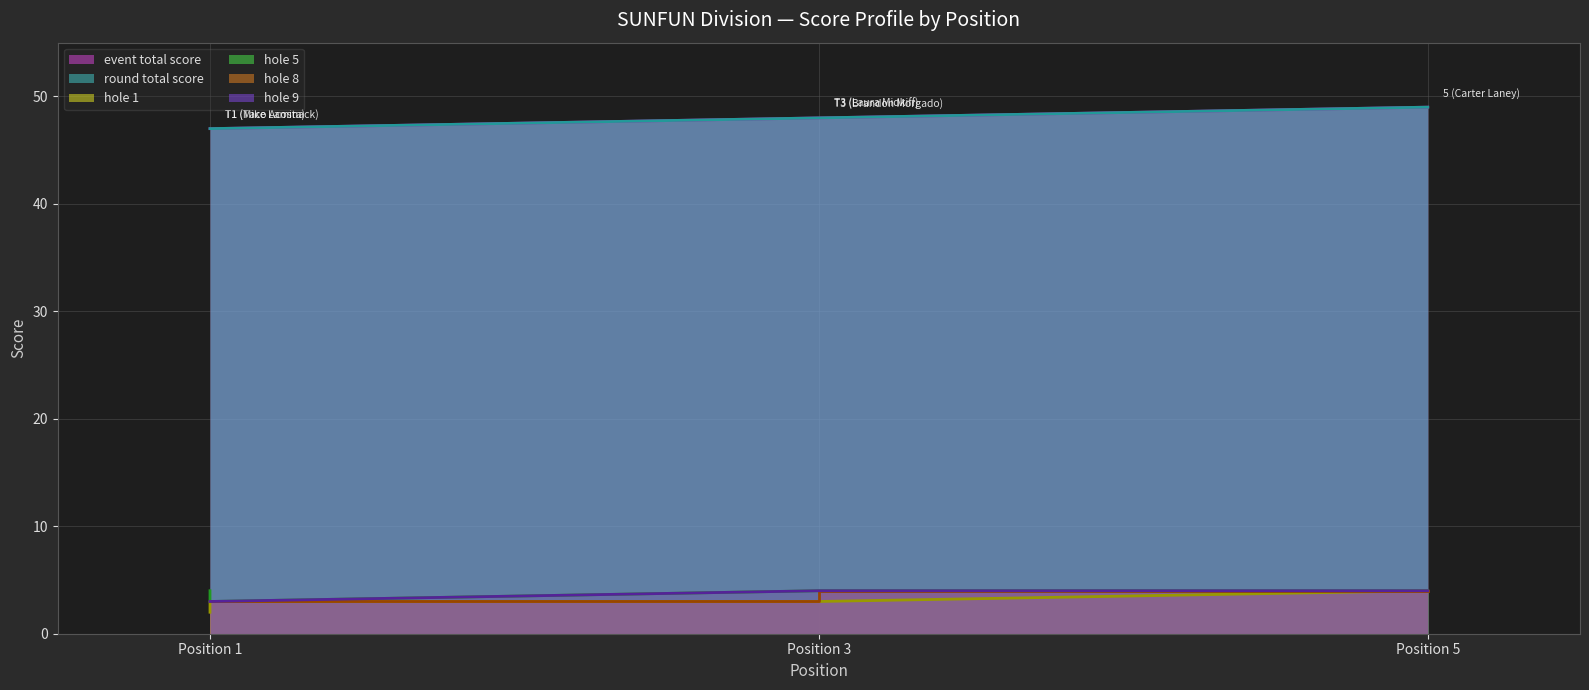

Rank the series by their maximum value, from lowest to highest.

hole_1, hole_5, hole_8, hole_9, event_total_score, round_total_score